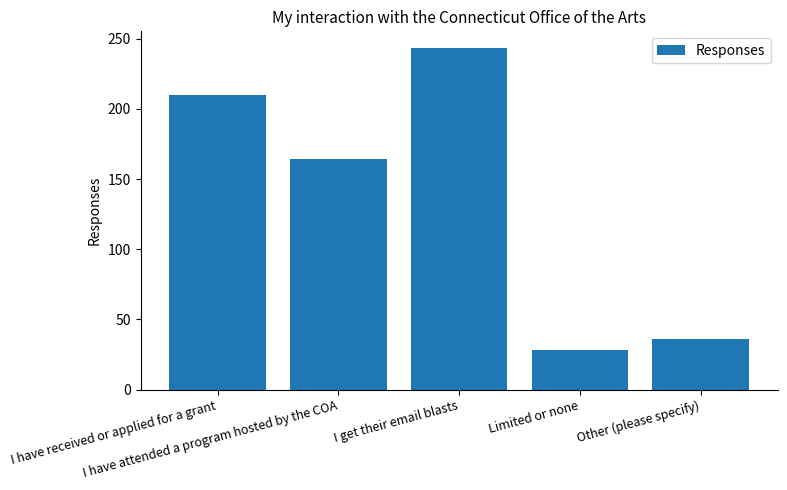

What is the label of the 2nd bar from the right?

Limited or none